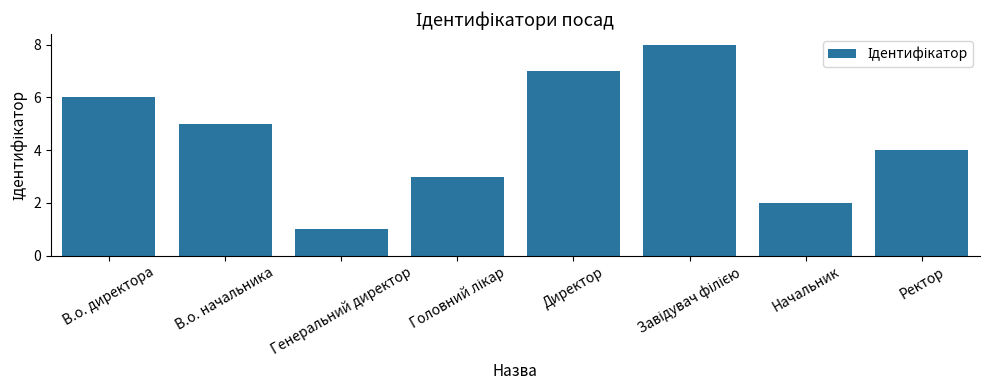

Which label corresponds to the smallest value in the chart?

Генеральний директор